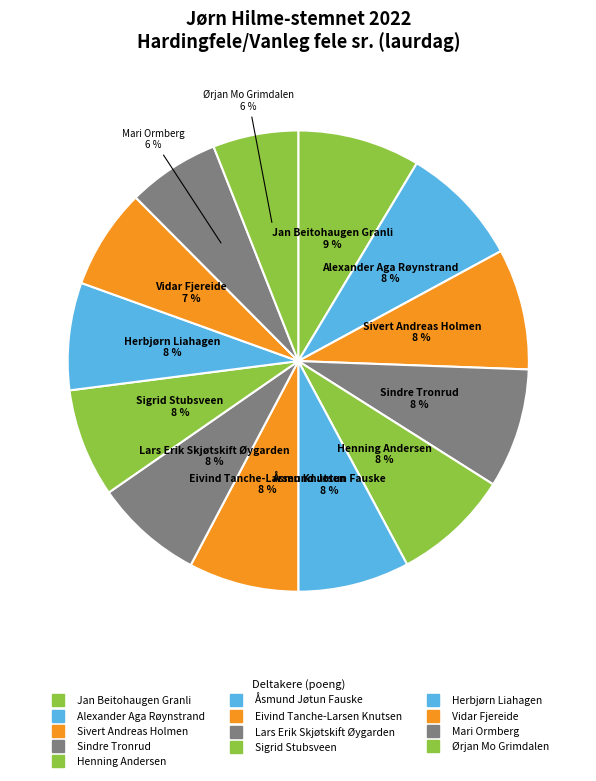

How much of the chart is everything except Henning Andersen?

91.8%